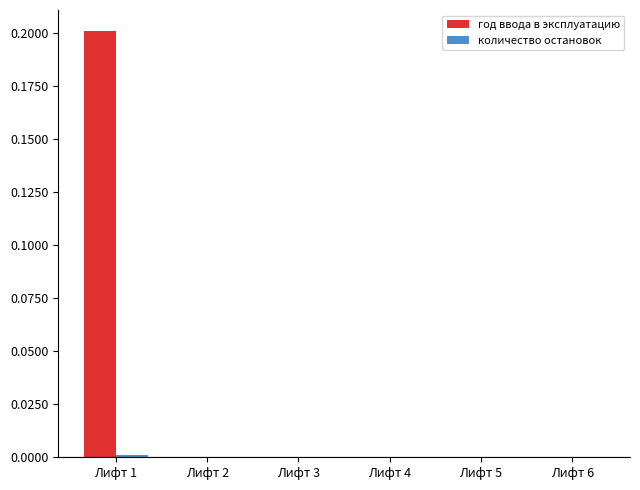

Count the number of categories in the chart.

6